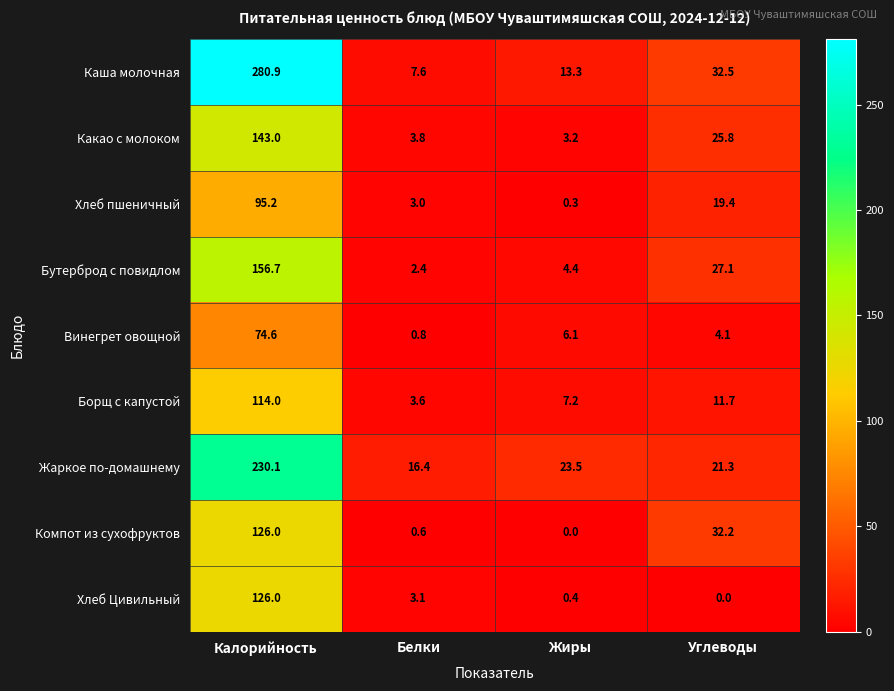

The Борщ с капустой series shows 114.0 at Калорийность. True or false?

True